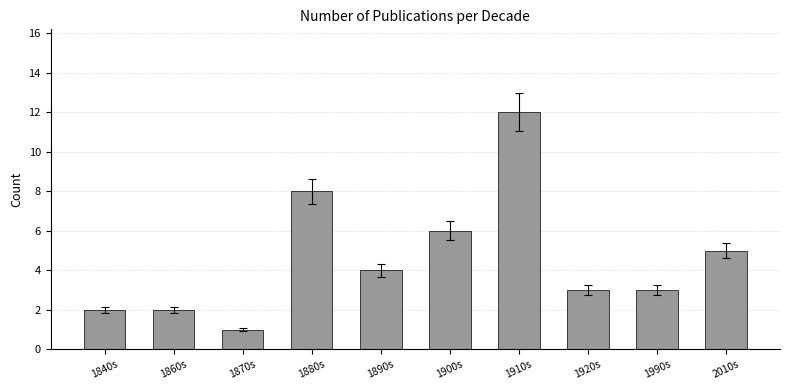

What is the change in value from 1910s to 1920s?

-9